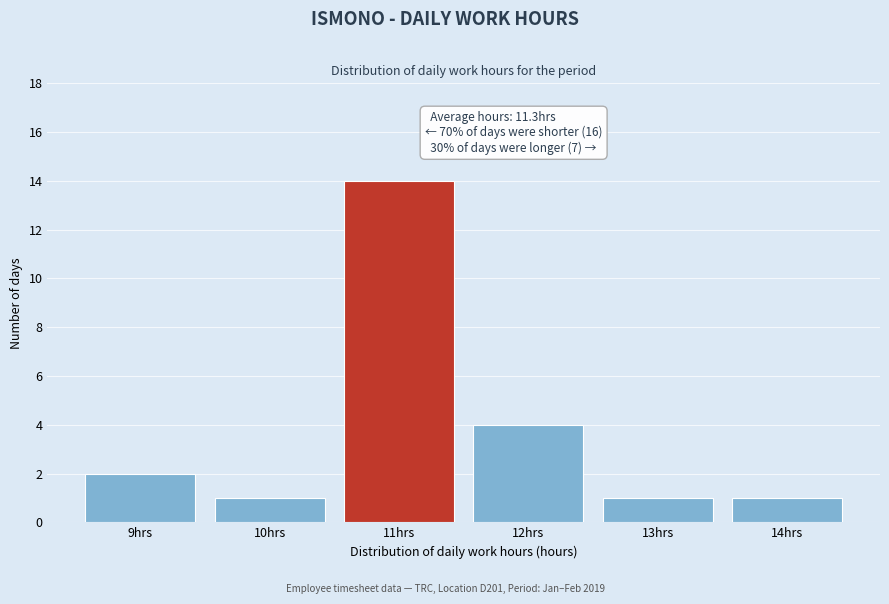

Which range on the x-axis has the tallest bar?

10.5 to 11.5